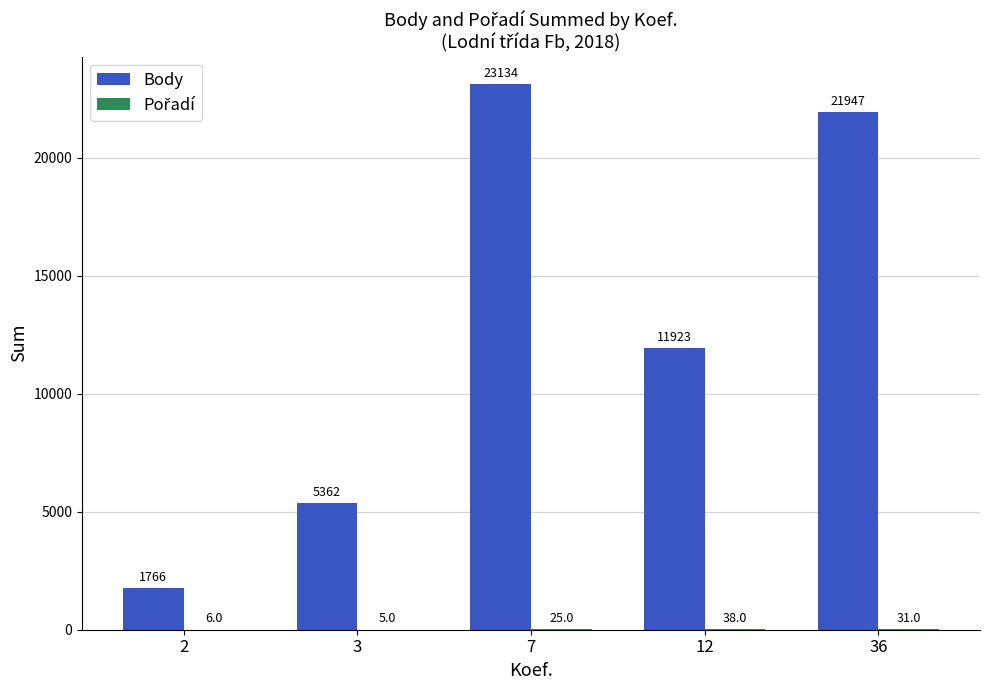

Which series has the largest total across all categories?

Body